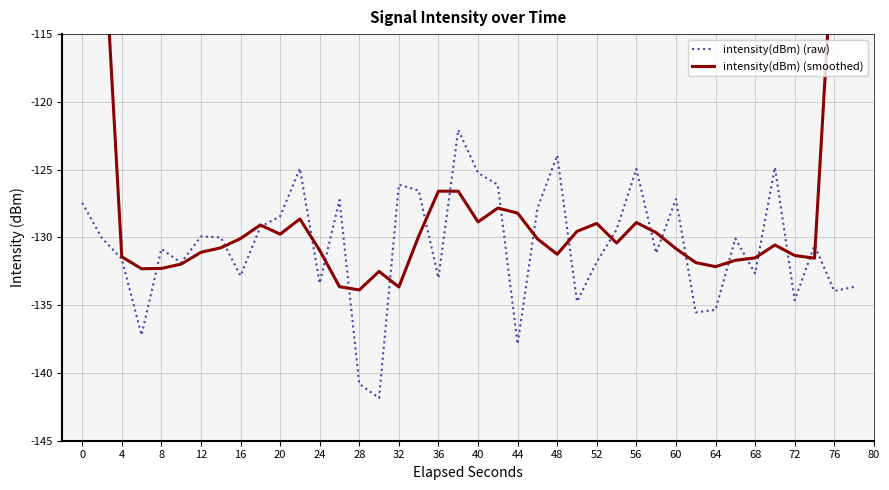

Reading left to right, transcribe all the data shown in this chart.

intensity(dBm) (raw): -127.5	-130.1	-131.6	-137.2	-130.8	-131.9	-129.9	-130.0	-132.8	-129.2	-128.4	-124.9	-133.4	-127.2	-140.8	-141.9	-126.1	-126.5	-133.0	-122.1	-125.2	-126.1	-137.9	-127.9	-123.9	-134.7	-131.8	-129.4	-124.9	-131.2	-127.2	-135.5	-135.3	-130.1	-132.7	-124.8	-134.6	-130.6	-134.0	-133.6
intensity(dBm) (smoothed): -77.8	-105.3	-131.4	-132.3	-132.3	-132.0	-131.1	-130.8	-130.1	-129.1	-129.8	-128.6	-131.0	-133.6	-133.9	-132.5	-133.7	-129.9	-126.6	-126.6	-128.9	-127.8	-128.2	-130.1	-131.2	-129.6	-129.0	-130.4	-128.9	-129.6	-130.8	-131.9	-132.2	-131.7	-131.5	-130.6	-131.3	-131.5	-106.6	-79.6